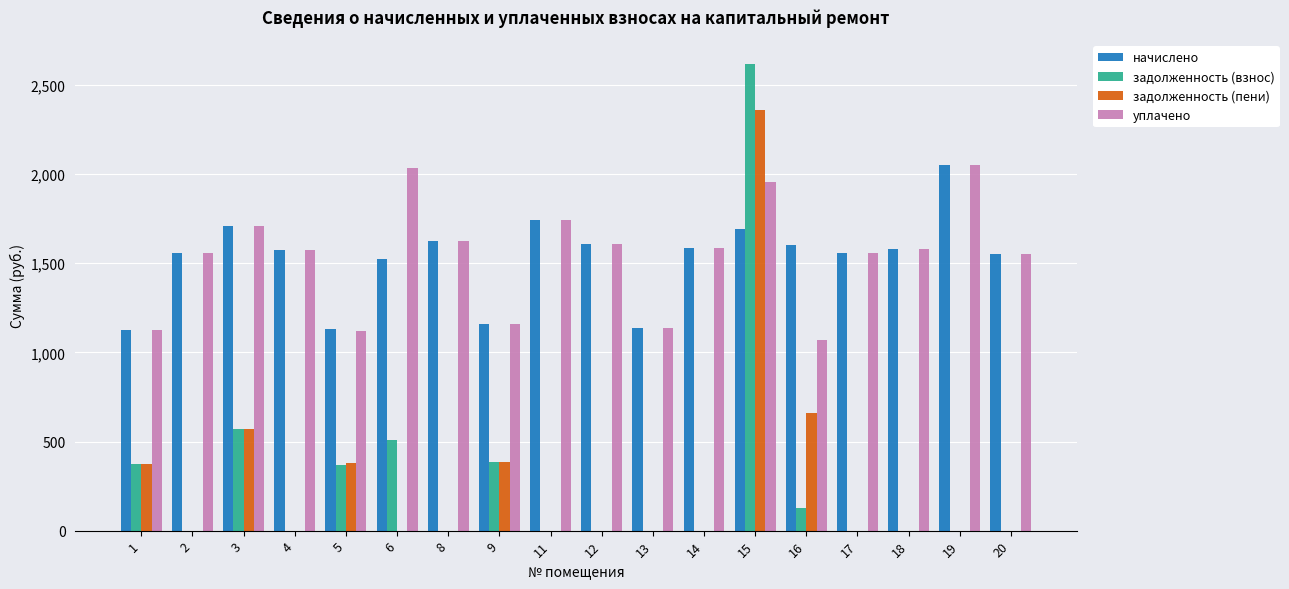

What is the sum of all задолженность (пени) values?

4729.8